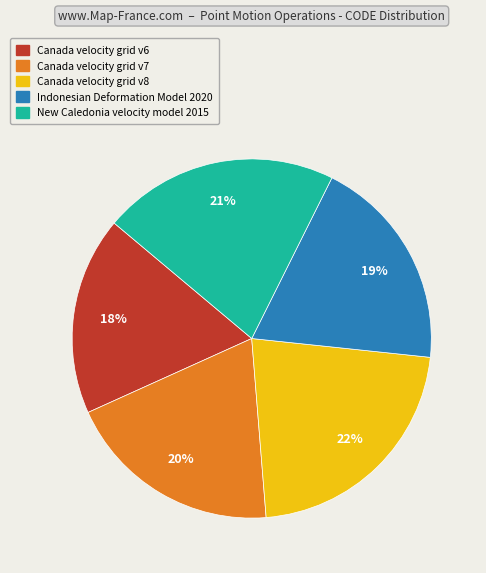

To the nearest percent, what is the difference between the largest and smallest slice percentages?

4%